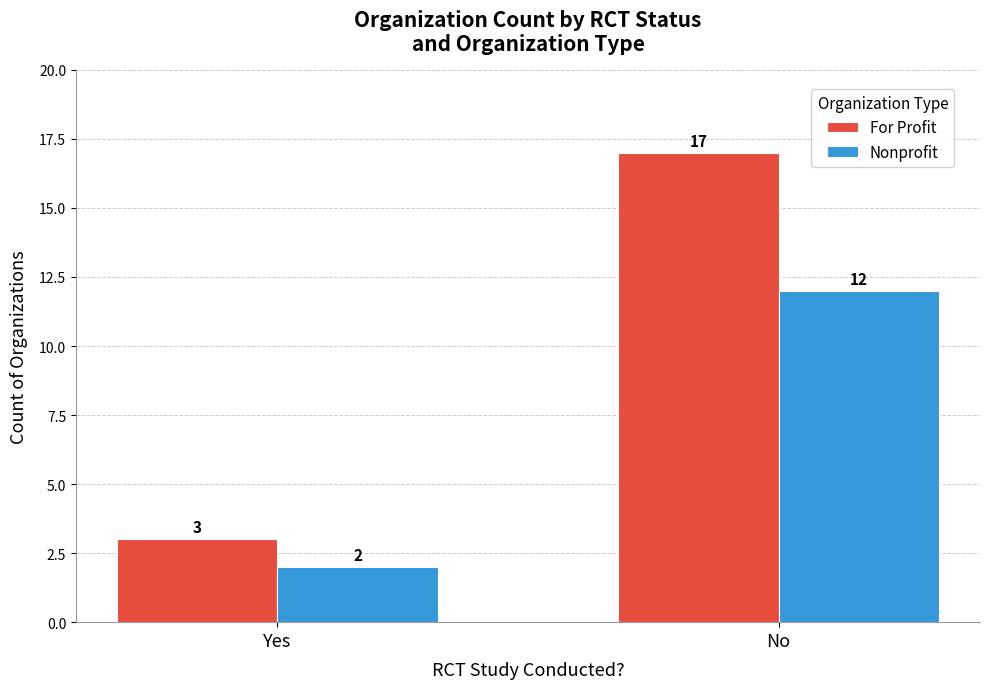

How many distinct data groups are displayed?

2